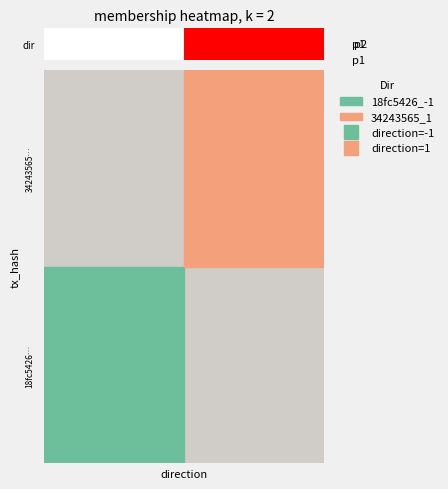

Rank the categories by value from highest to lowest.

1, 0